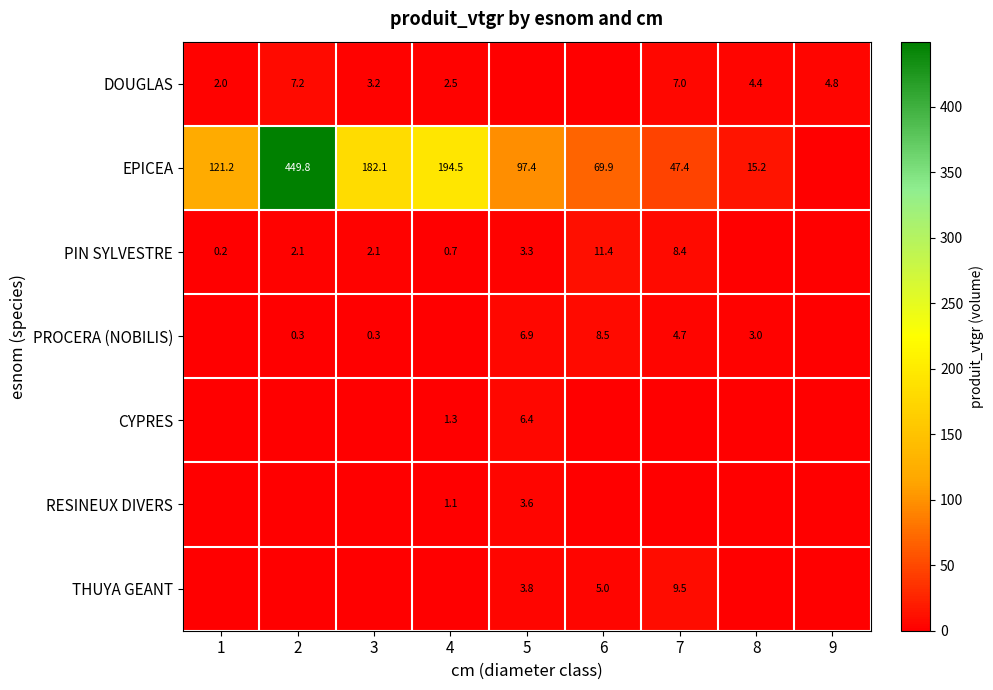

What is the difference between the DOUGLAS values at 7 and 3?

3.8